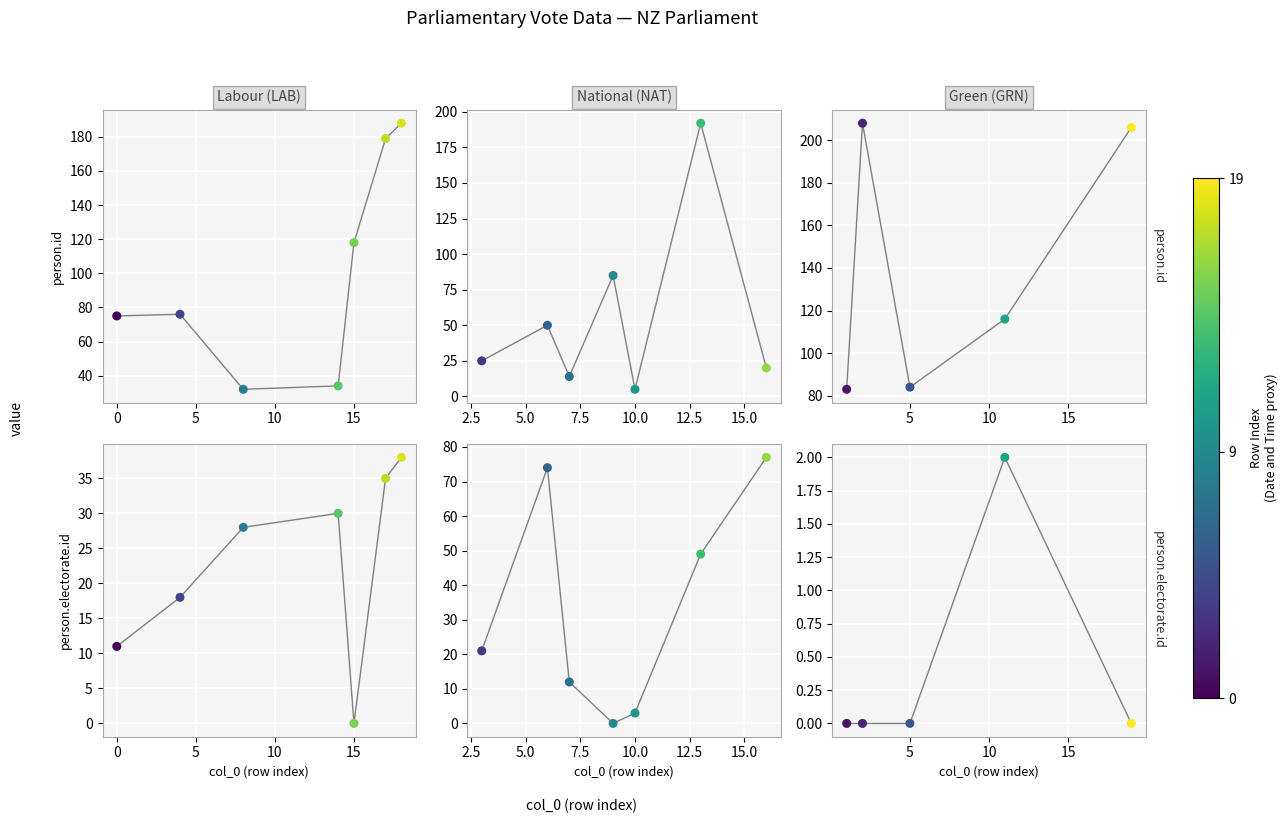

Which series has the widest spread of Y values?

person.id